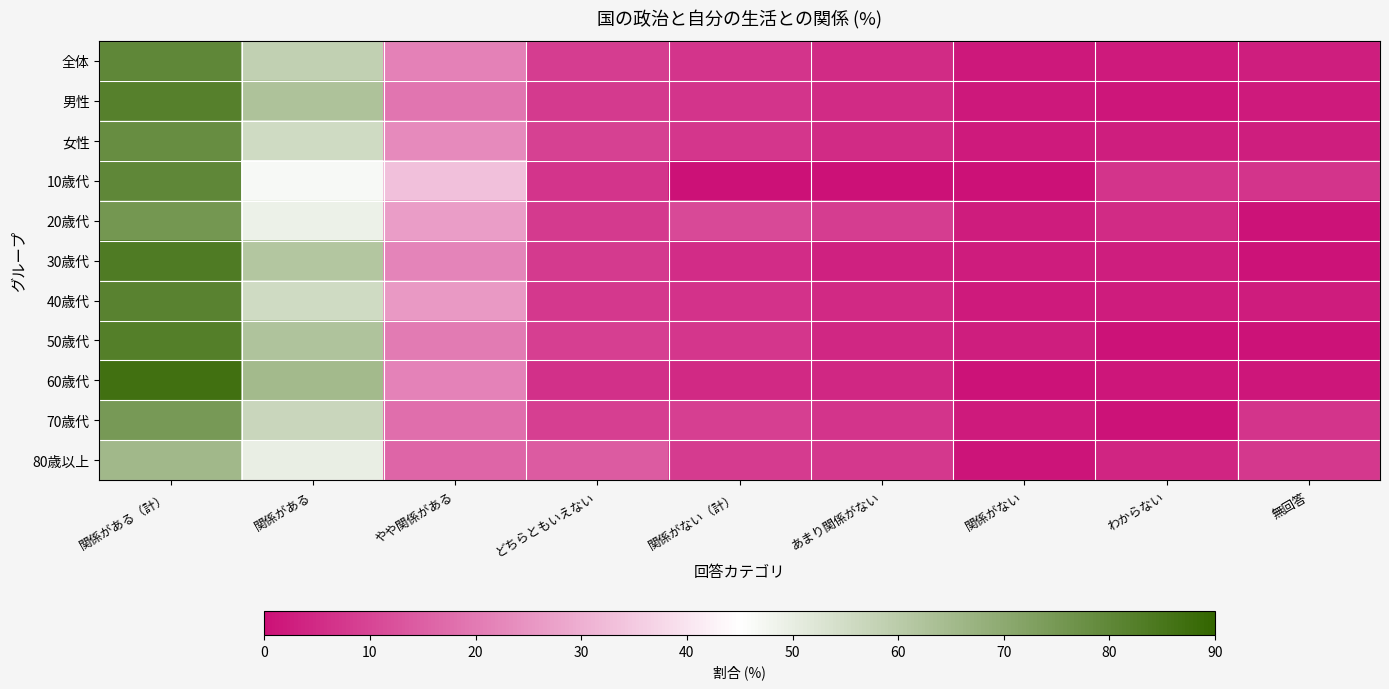

Which series has the largest range (max minus min)?

60歳代